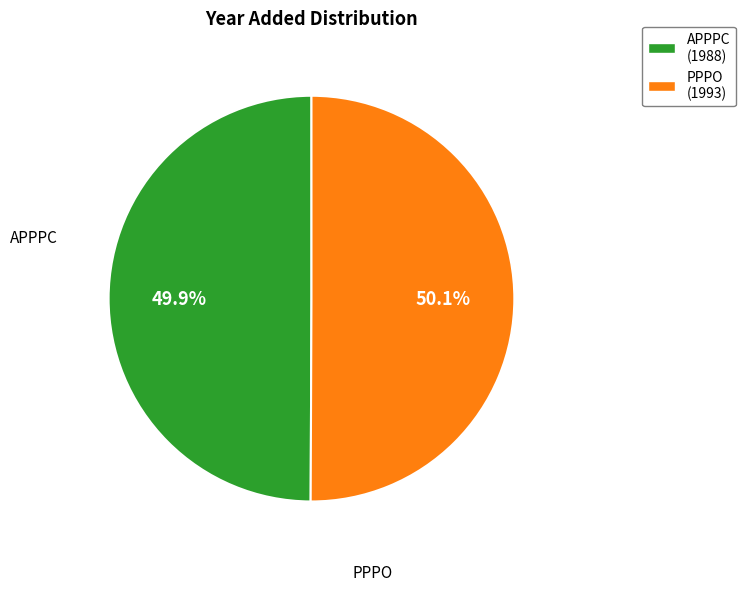

Combined, do PPPO and APPPC account for over 50%?

Yes